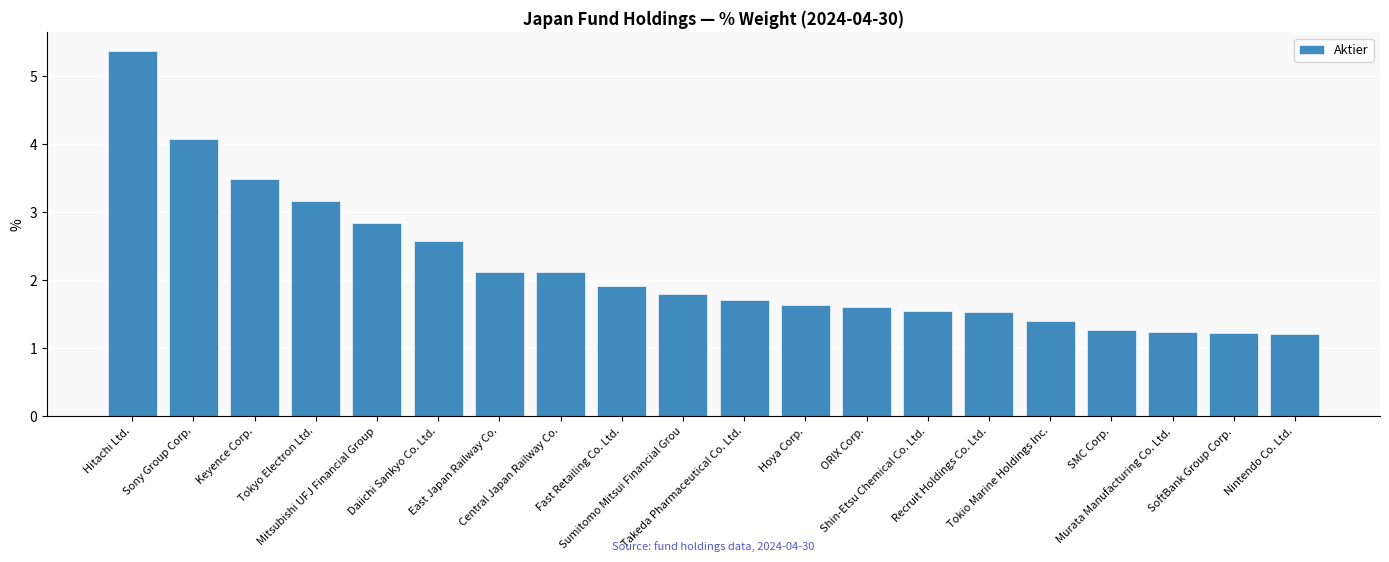

At which category does the chart reach its peak across all series?

Hitachi Ltd.